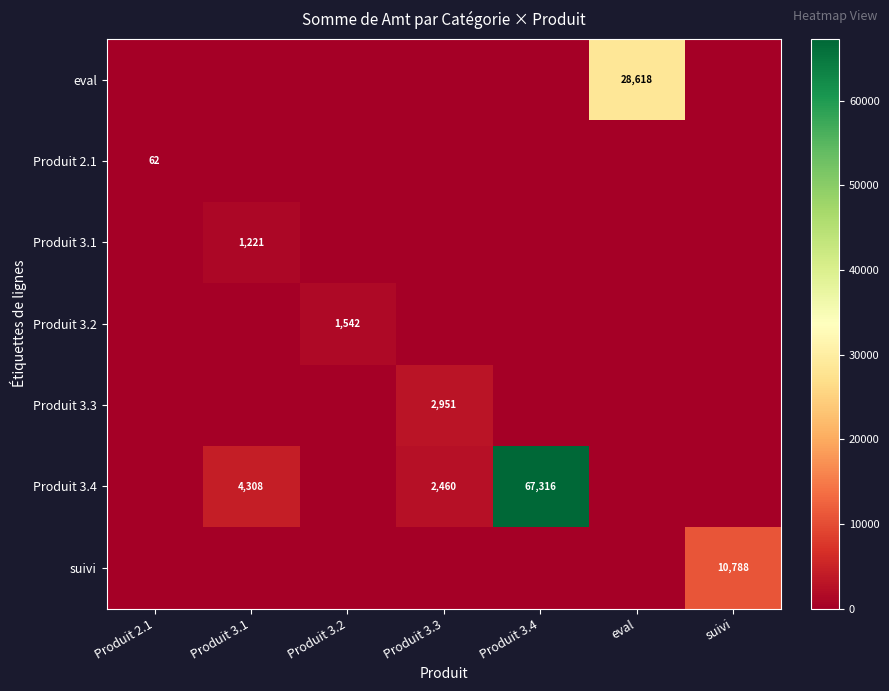

At which label does Produit 3.2 reach its peak?

Produit 3.2